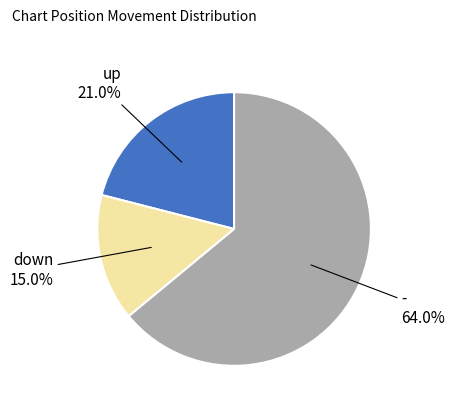

What percentage is the down slice, to the nearest percent?

15%